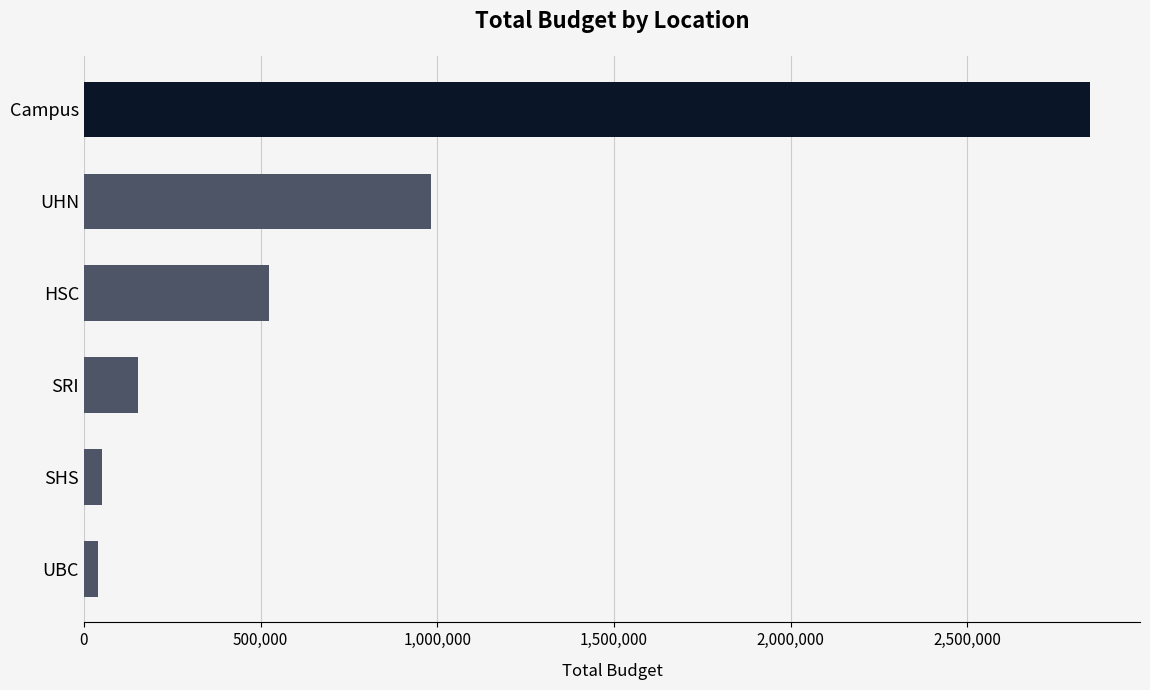

Where is the data nearest to the value 1442957?

UHN